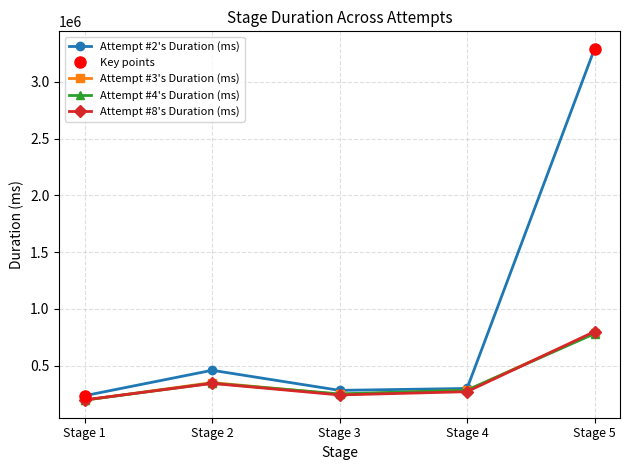

At which category does Attempt #4's Duration (ms) reach its first local valley?

Stage 3